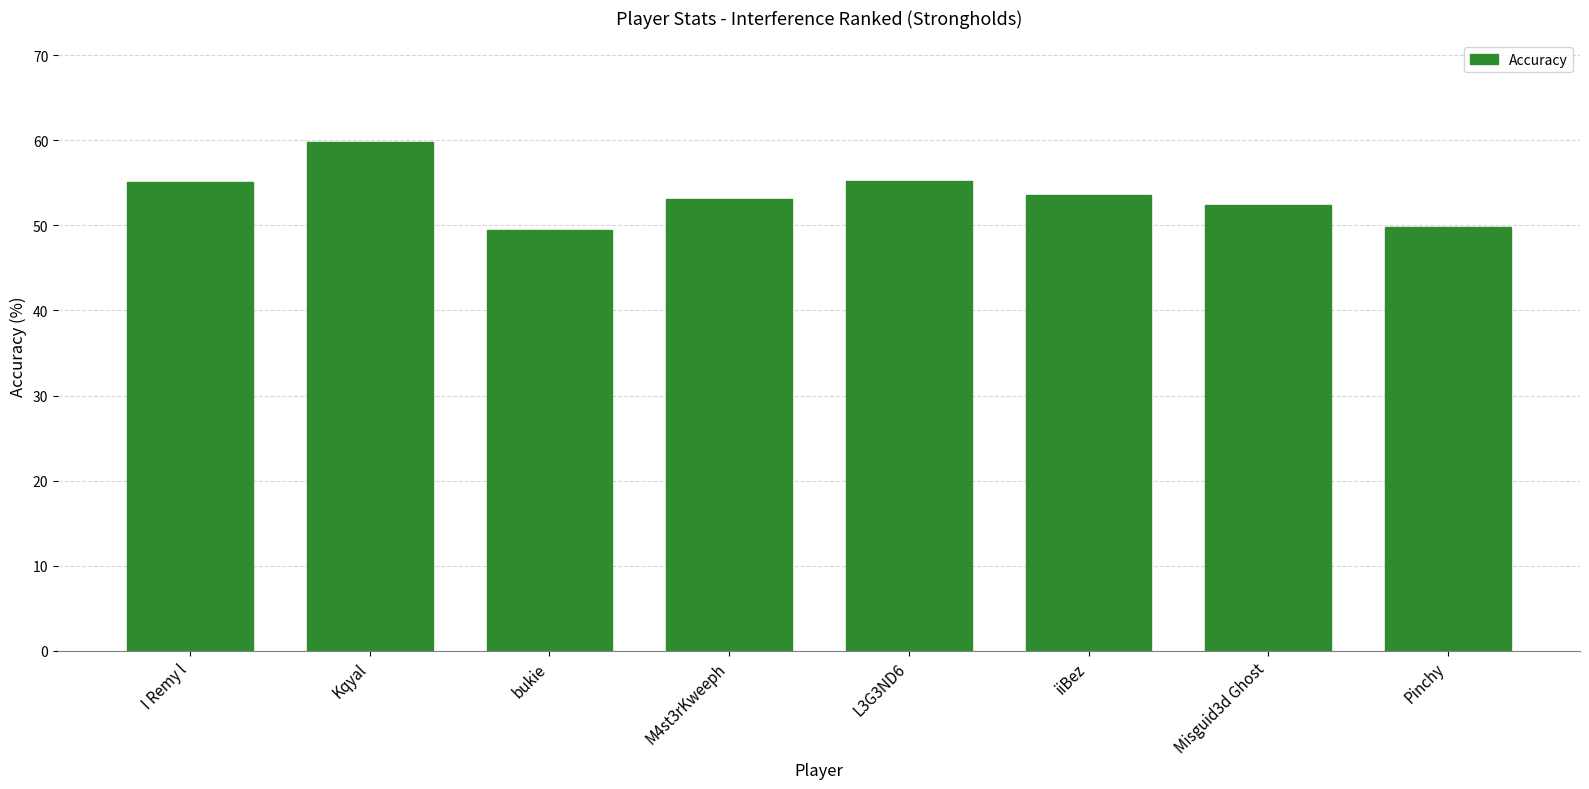

True or false: the data shows 52.4 at Misguid3d Ghost.

True